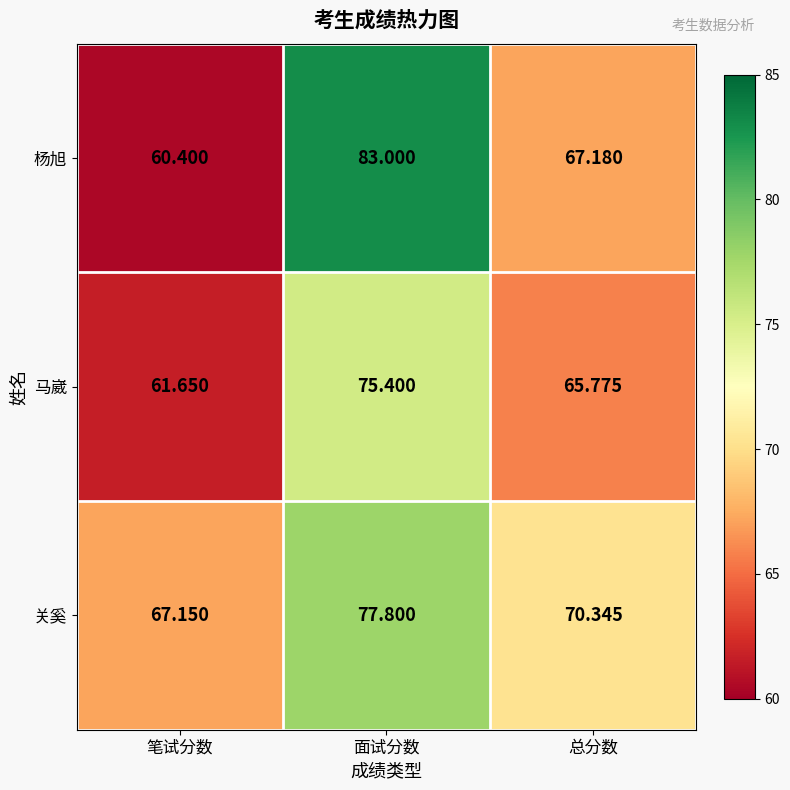

Rank the series by their maximum value, from highest to lowest.

杨旭, 关奚, 马崴